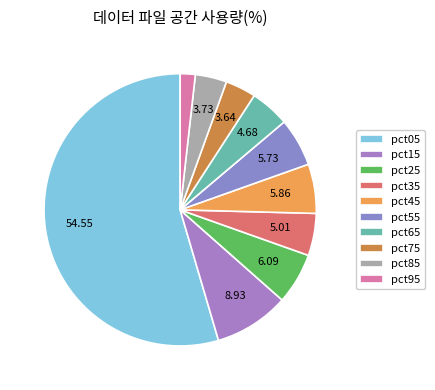

Is it true that pct75 is 1% of the pie?

False